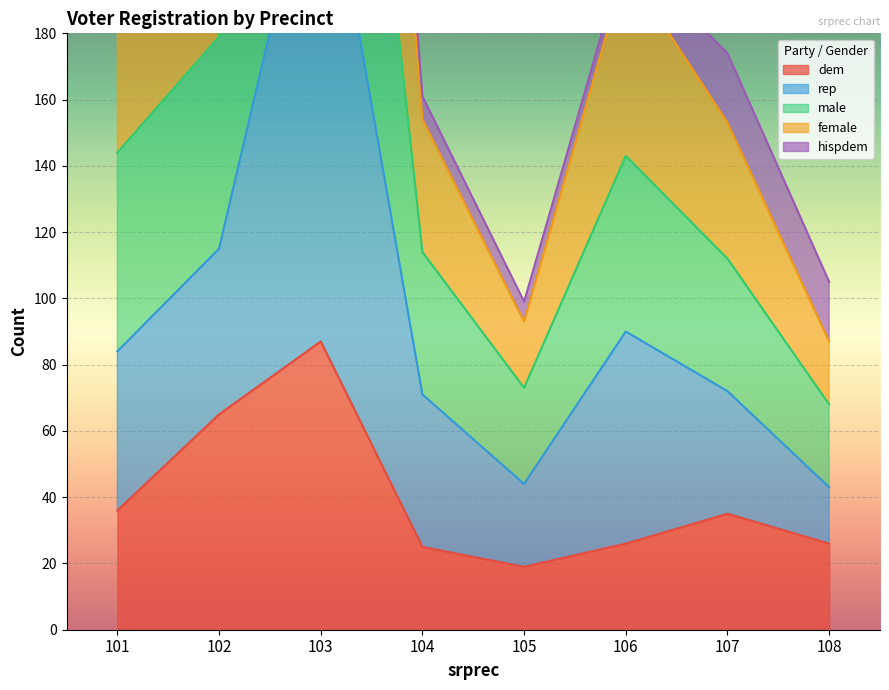

Is it true that male equals 445 at 102?

False